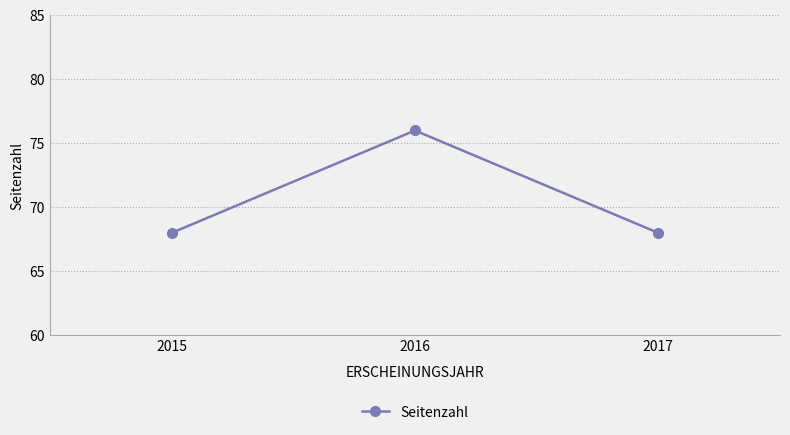

Does the chart display data point markers on the line(s)?

Yes